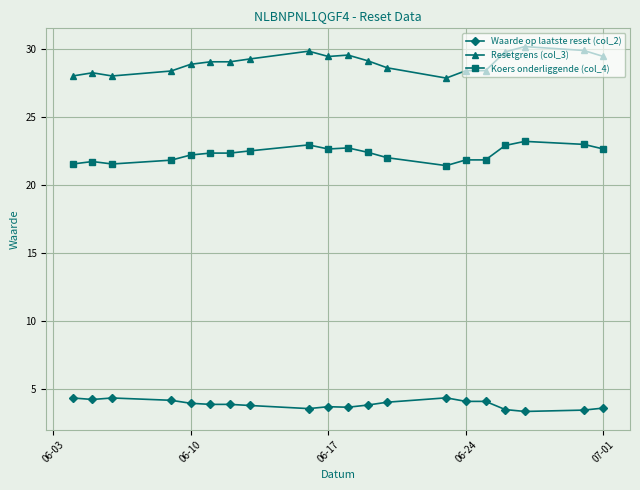

True or false: Waarde op laatste reset (col_2) and Koers onderliggende (col_4) cross at least once.

False